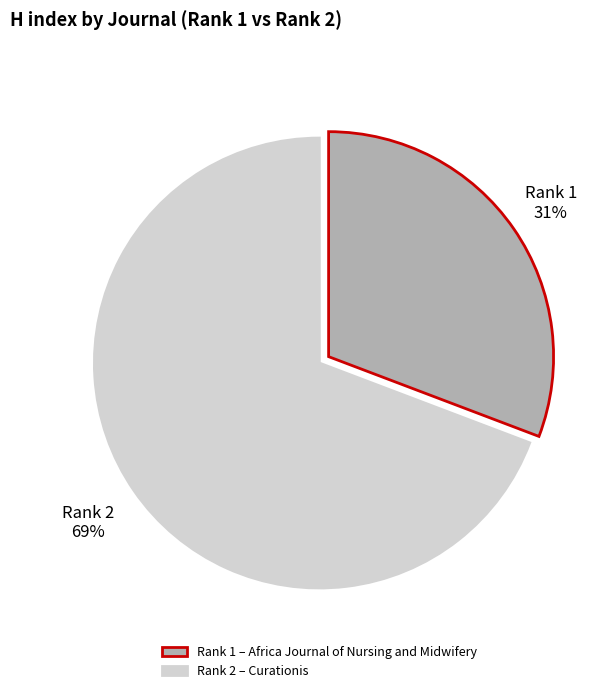

Rank the categories by value from lowest to highest.

Rank 1 – Africa Journal of Nursing and Midwifery, Rank 2 – Curationis